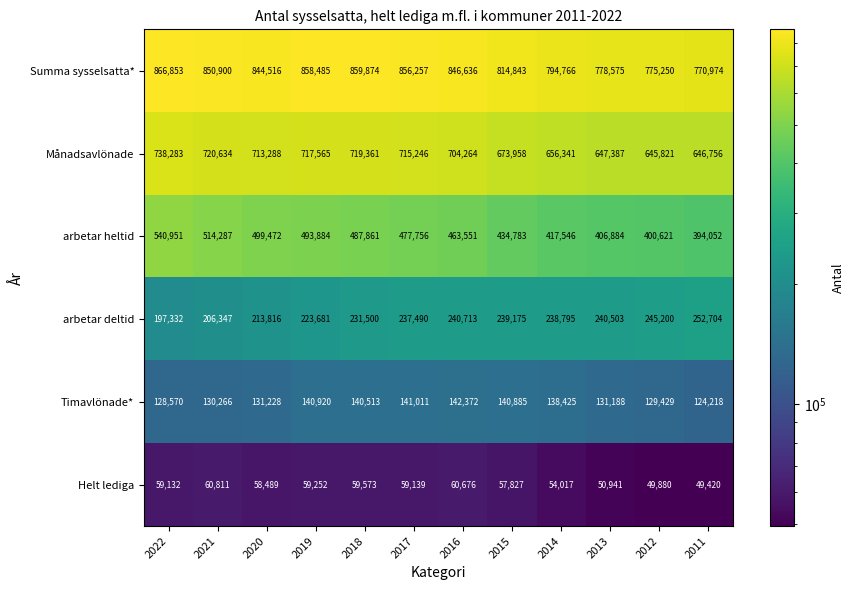

How many series are shown in this chart?

6